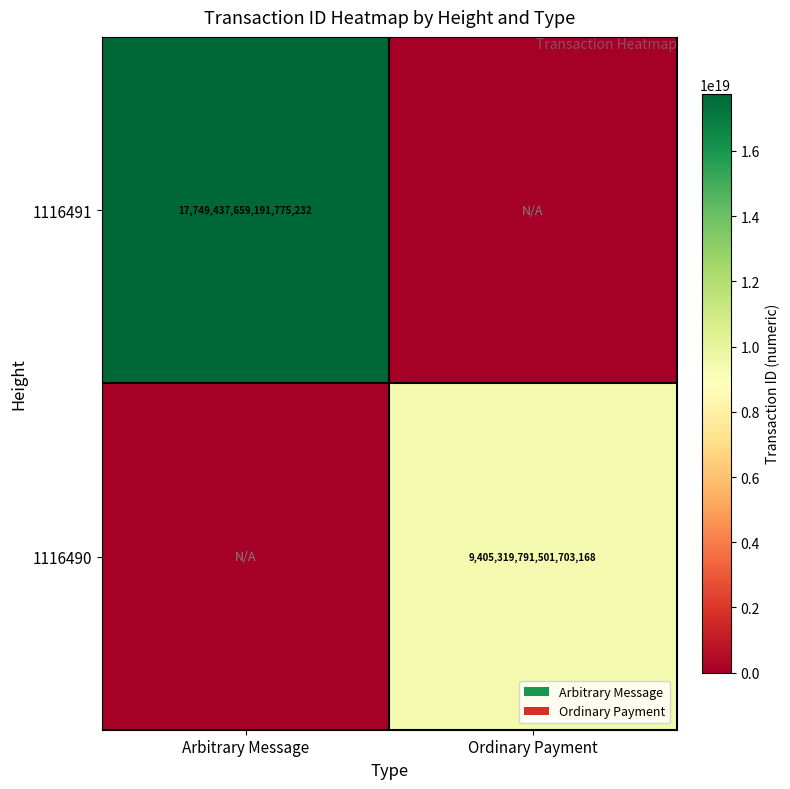

The 1116491 series shows 4526524399387573760 at Arbitrary Message. True or false?

False